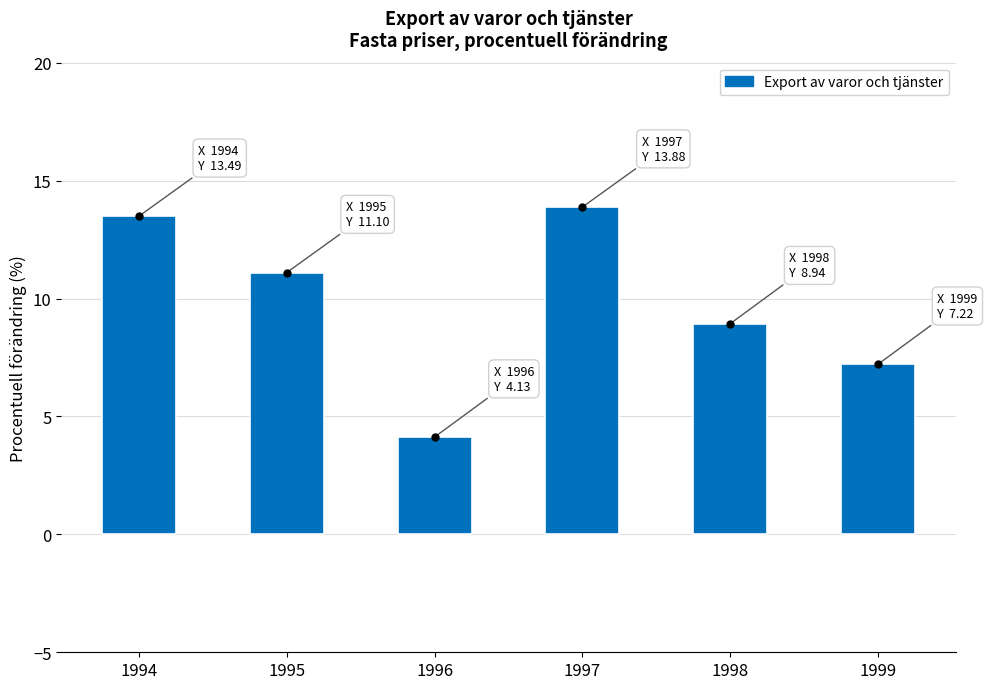

Reading left to right, transcribe all the data shown in this chart.

13.5	11.1	4.1	13.9	8.9	7.2